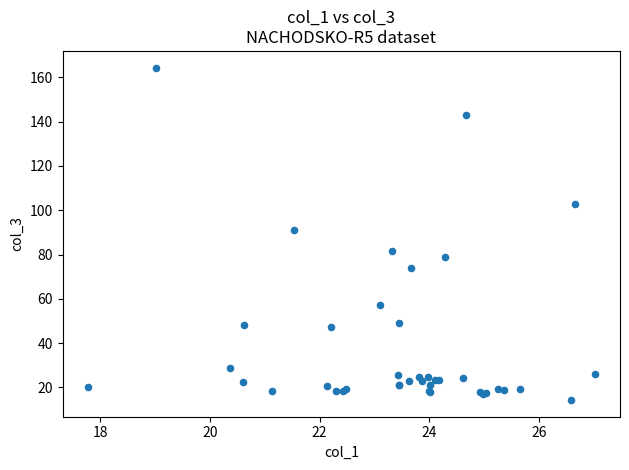

What Y value in the scatter plot is closest to 89?

90.9